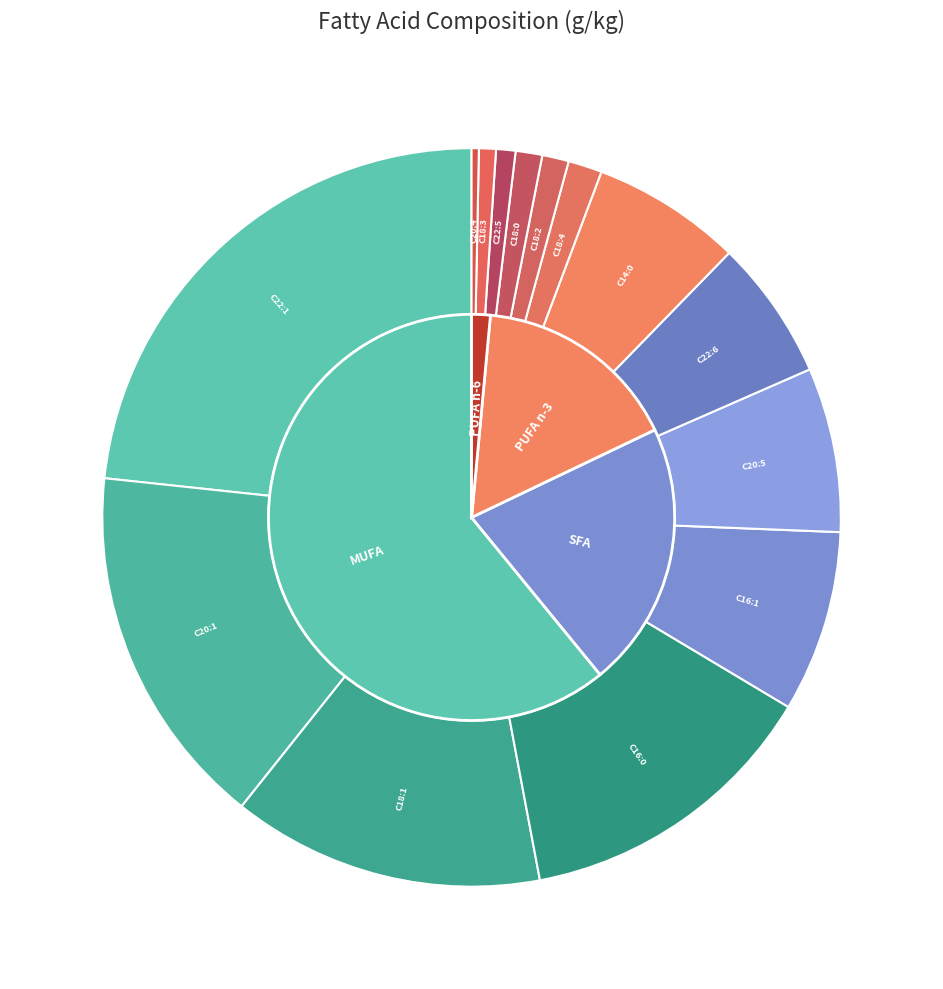

Does C18:4 acide stéaridonique represent more than half of the total?

No